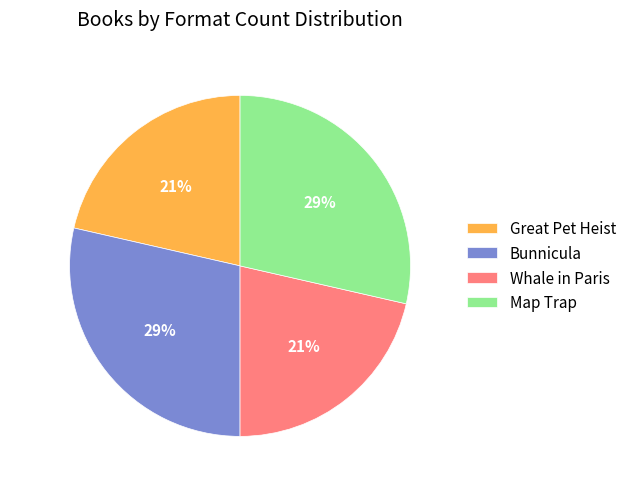

What percentage is the Map Trap slice, to the nearest percent?

29%